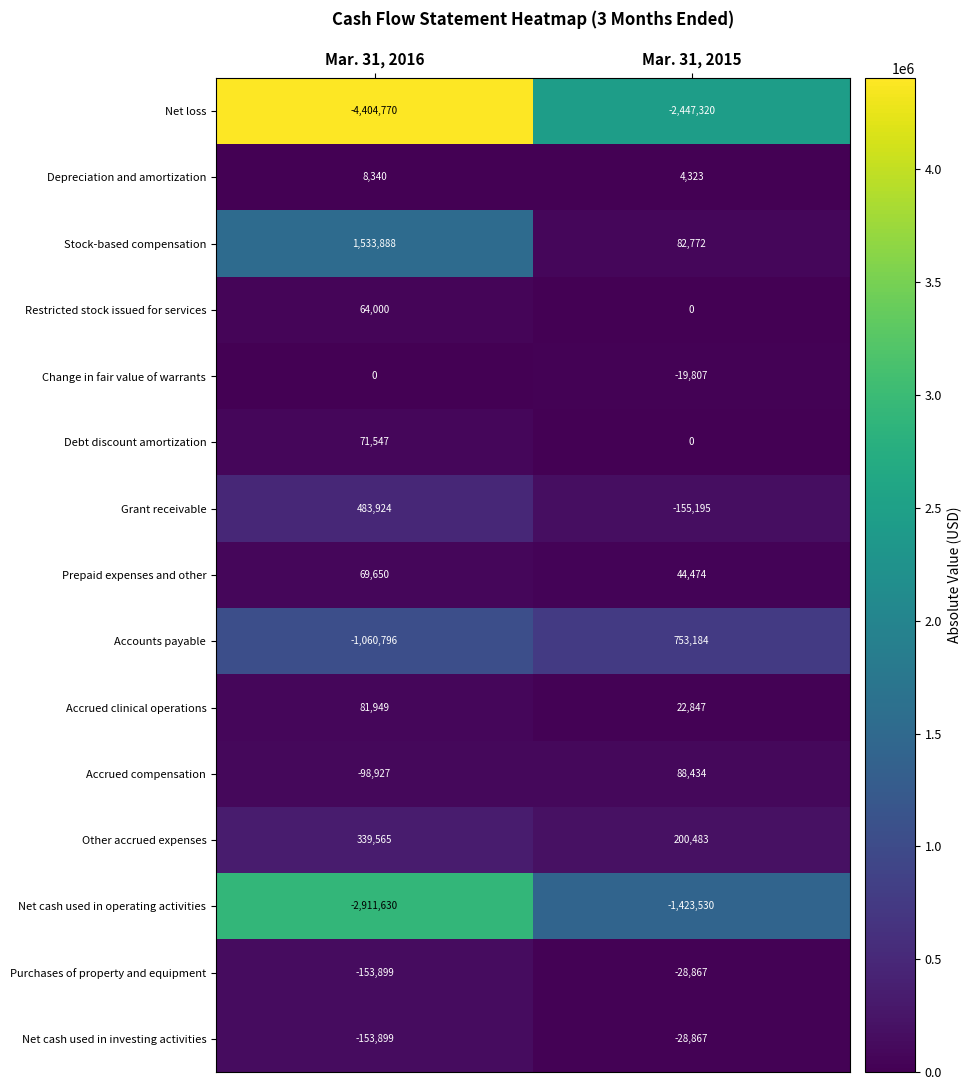

Rank the categories by Accrued clinical operations value from lowest to highest.

Mar. 31, 2015, Mar. 31, 2016